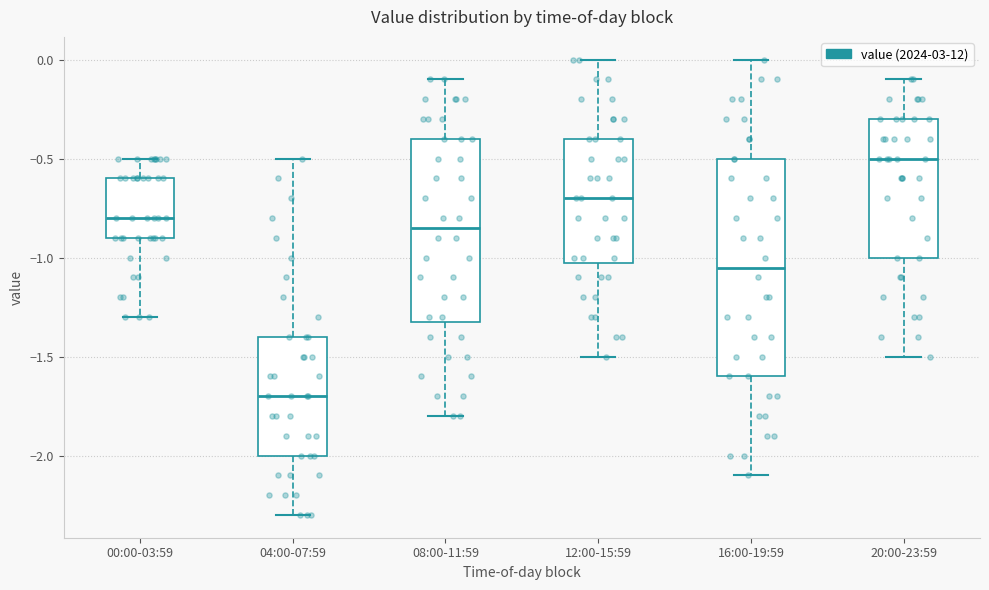

Which box is the tallest, from its lower edge to its upper edge?

16:00-19:59